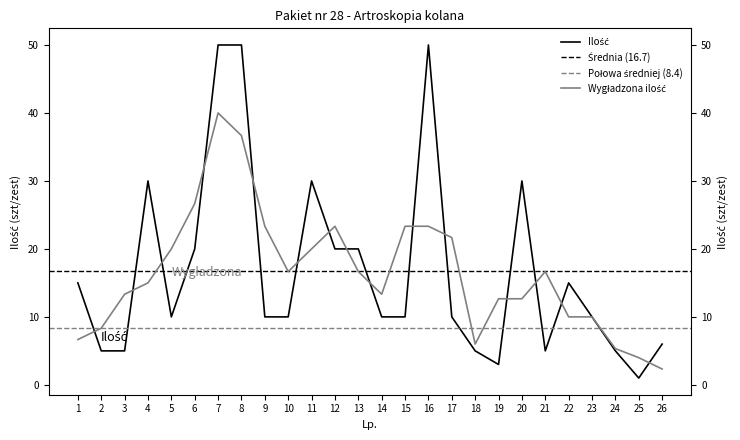

Rank the categories by value from highest to lowest.

7, 8, 16, 4, 11, 20, 6, 12, 13, 1, 22, 5, 9, 10, 14, 15, 17, 23, 26, 2, 3, 18, 21, 24, 19, 25